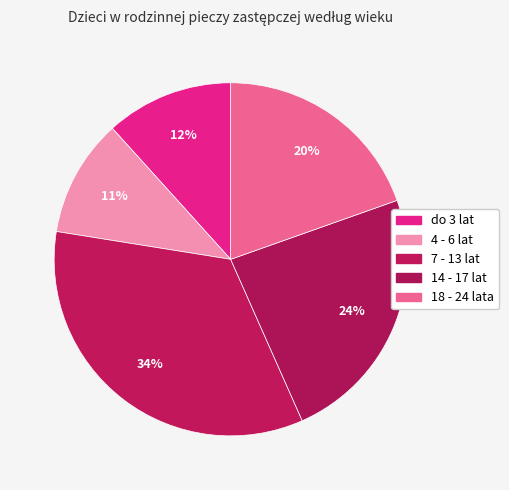

What percentage do 14 - 17 lat and 18 - 24 lata together represent?

43.4%